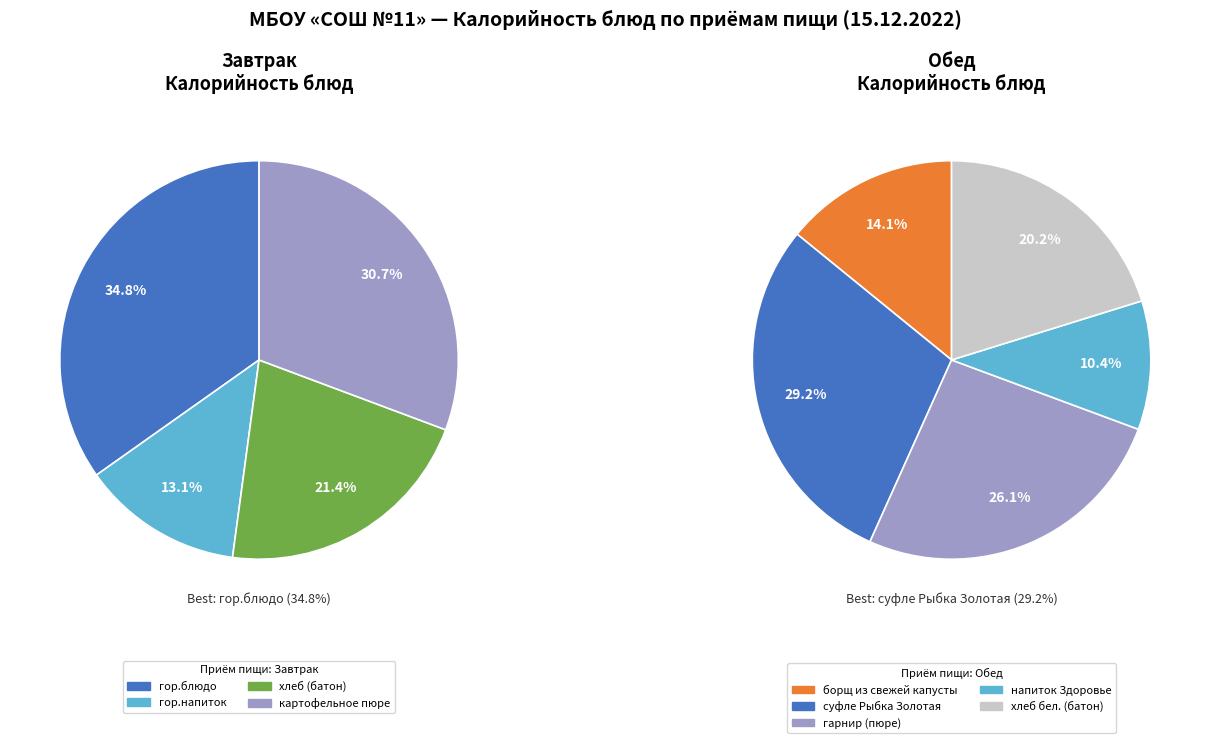

Is there any slice that represents more than half of the pie?

No